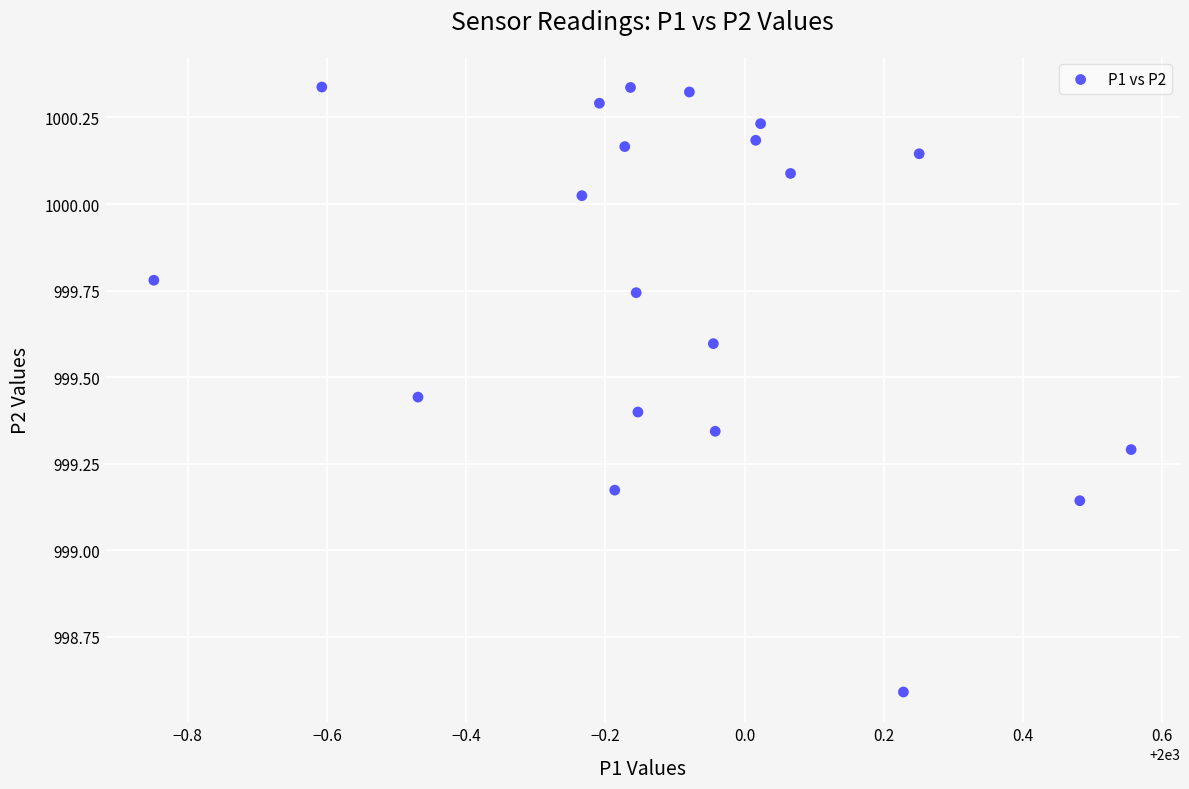

What is the range of Y values (max minus min)?

1.7